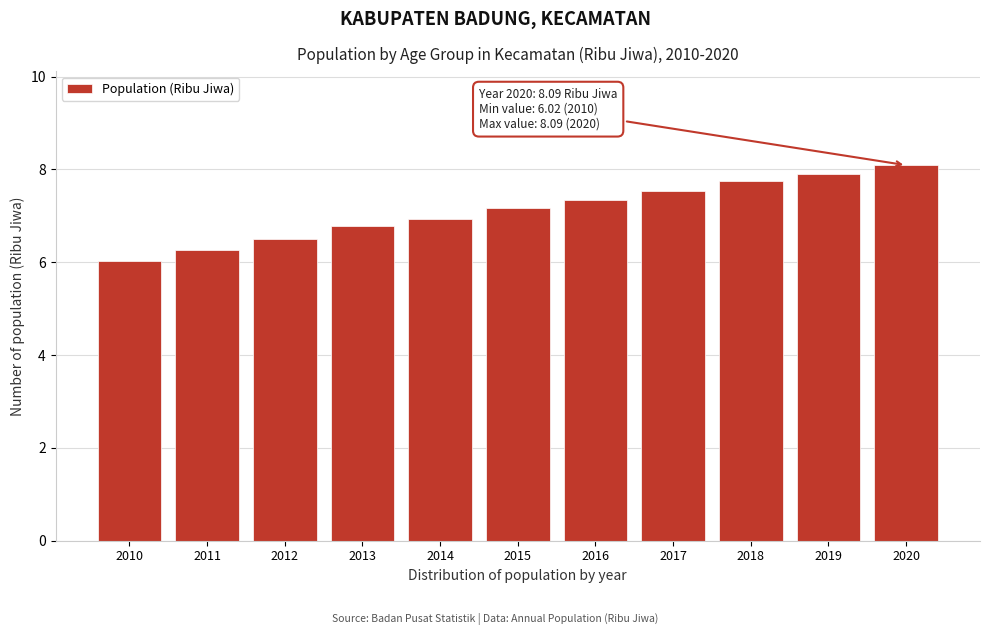

What is the average value?

7.1